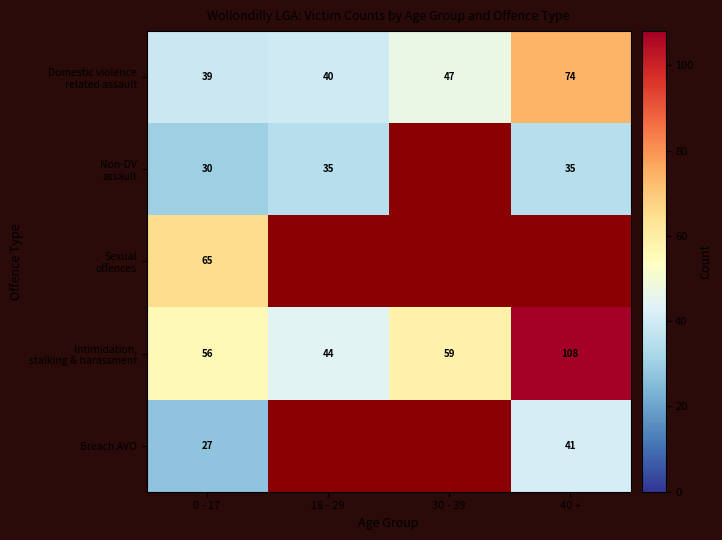

What is the spread (max minus min) of values at 0 - 17?

38